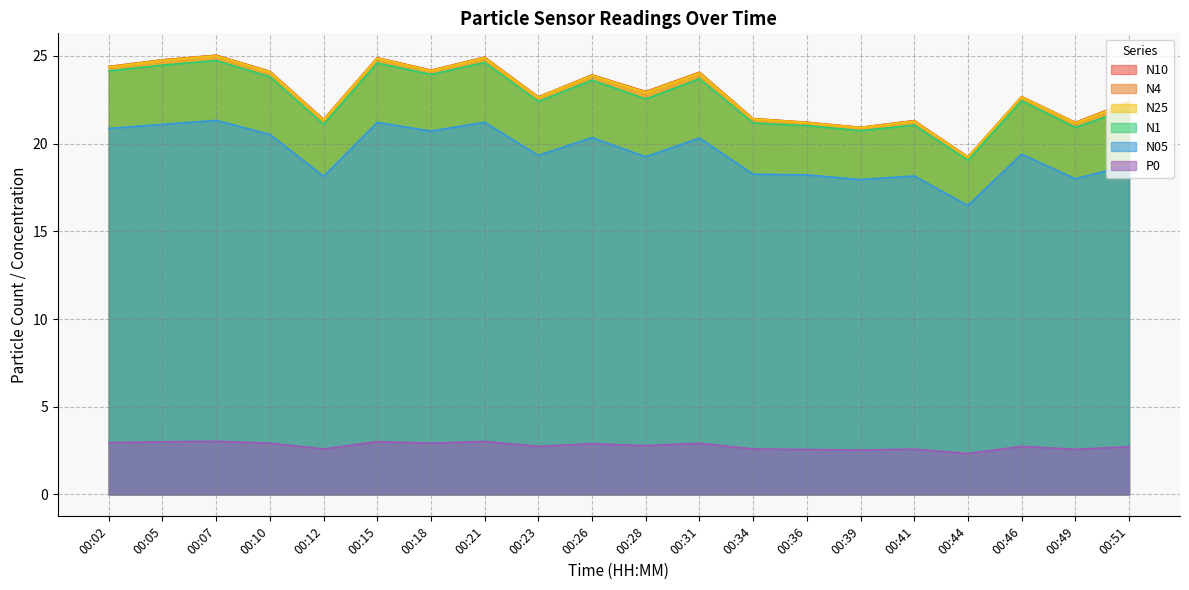

What is the value of the P0 point at the 10th from the left?

2.9